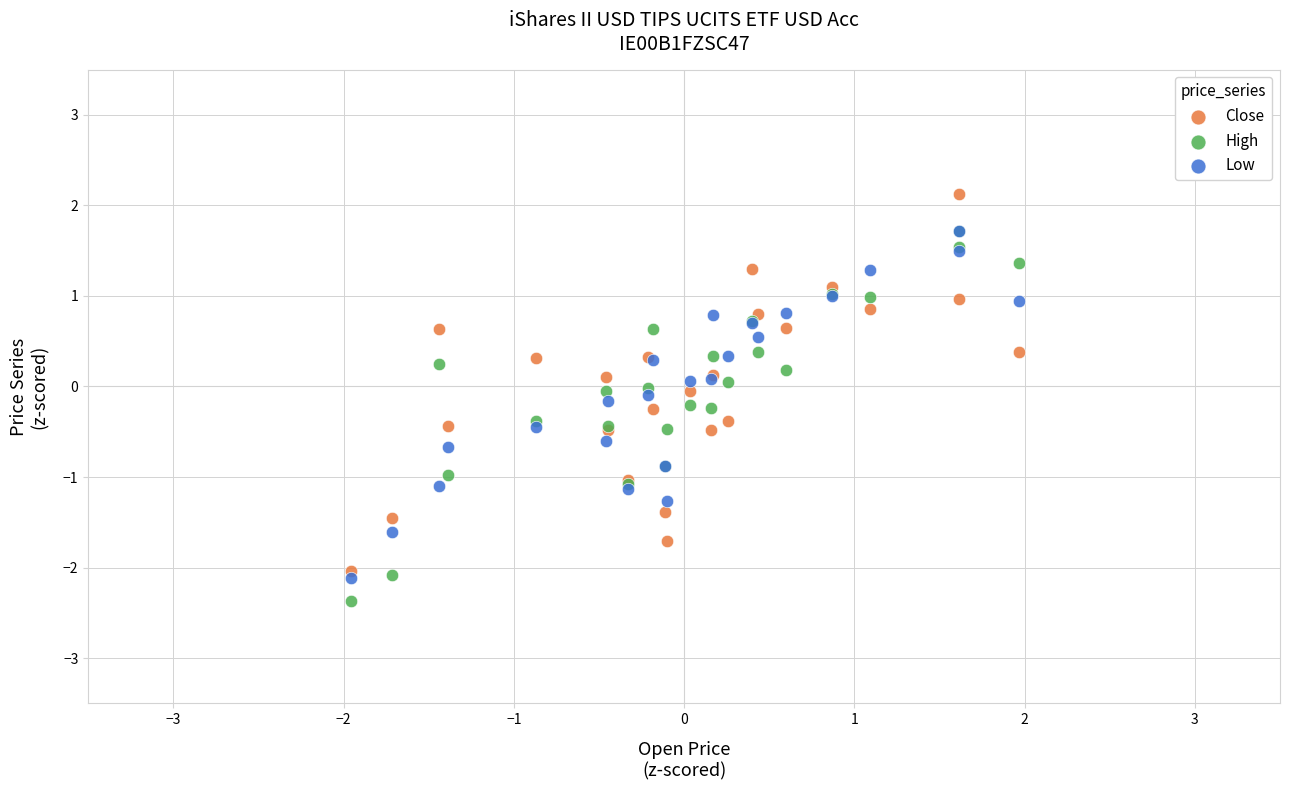

What are all the series names shown in the legend?

Close, High, Low